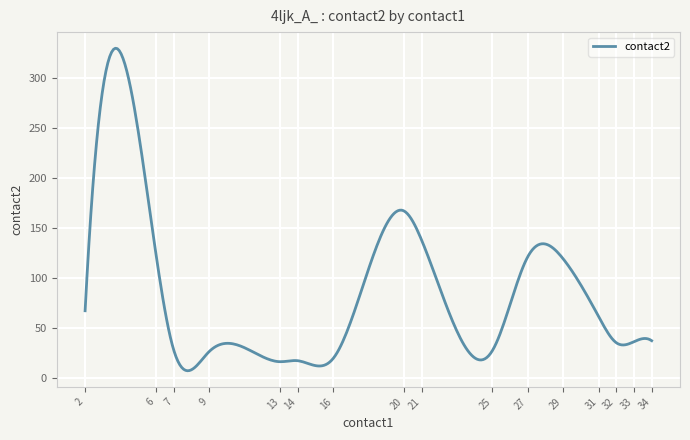

What is the greatest value displayed?

329.8